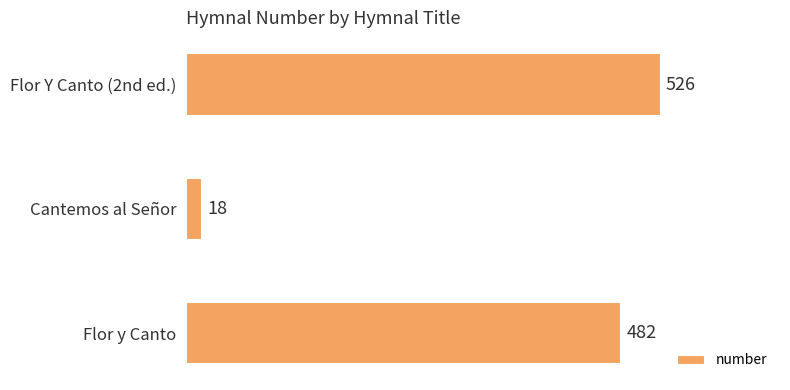

Rank the categories by value from highest to lowest.

Flor Y Canto (2nd ed.), Flor y Canto, Cantemos al Señor